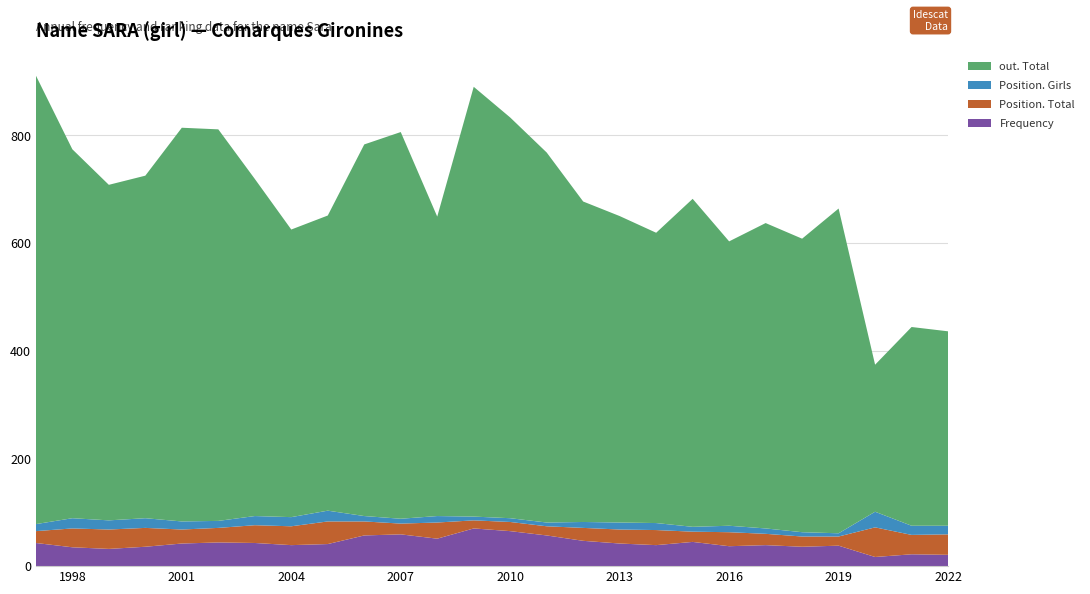

Reading right to left, list all the values displayed in this chart.

Frequency: 2022=21	2021=22	2020=17	2019=38	2018=36	2017=39	2016=37	2015=45	2014=39	2013=42	2012=47	2011=57	2010=65	2009=70	2008=51	2007=59	2006=57	2005=41	2004=39	2003=43	2002=44	2001=42	2000=36	1999=32	1998=35	1997=43
Position. Total: 2022=38	2021=36	2020=55	2019=17	2018=19	2017=21	2016=26	2015=19	2014=28	2013=26	2012=24	2011=17	2010=17	2009=15	2008=30	2007=20	2006=26	2005=42	2004=35	2003=33	2002=27	2001=26	2000=35	1999=36	1998=35	1997=22
Position. Girls: 2022=16	2021=17	2020=29	2019=6	2018=8	2017=10	2016=12	2015=9	2014=13	2013=13	2012=11	2011=7	2010=7	2009=7	2008=12	2007=9	2006=10	2005=20	2004=17	2003=17	2002=13	2001=15	2000=18	1999=17	1998=19	1997=13
out. Total: 2022=361	2021=369	2020=273	2019=603	2018=545	2017=567	2016=528	2015=609	2014=539	2013=569	2012=595	2011=687	2010=744	2009=798	2008=556	2007=718	2006=690	2005=548	2004=534	2003=626	2002=727	2001=731	2000=636	1999=623	1998=685	1997=833